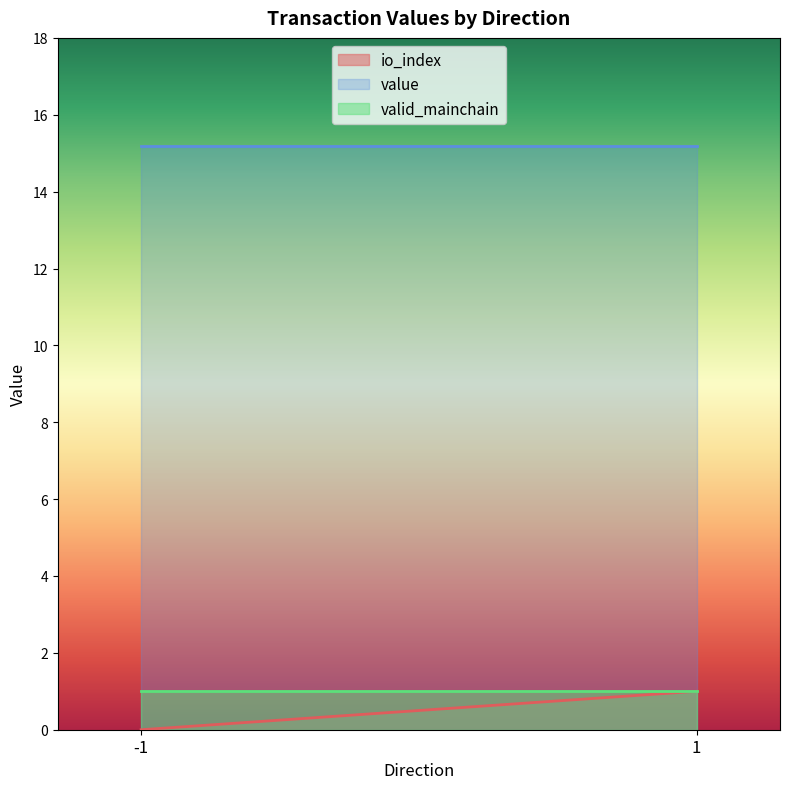

What is the spread (max minus min) of values at 1?

14.2